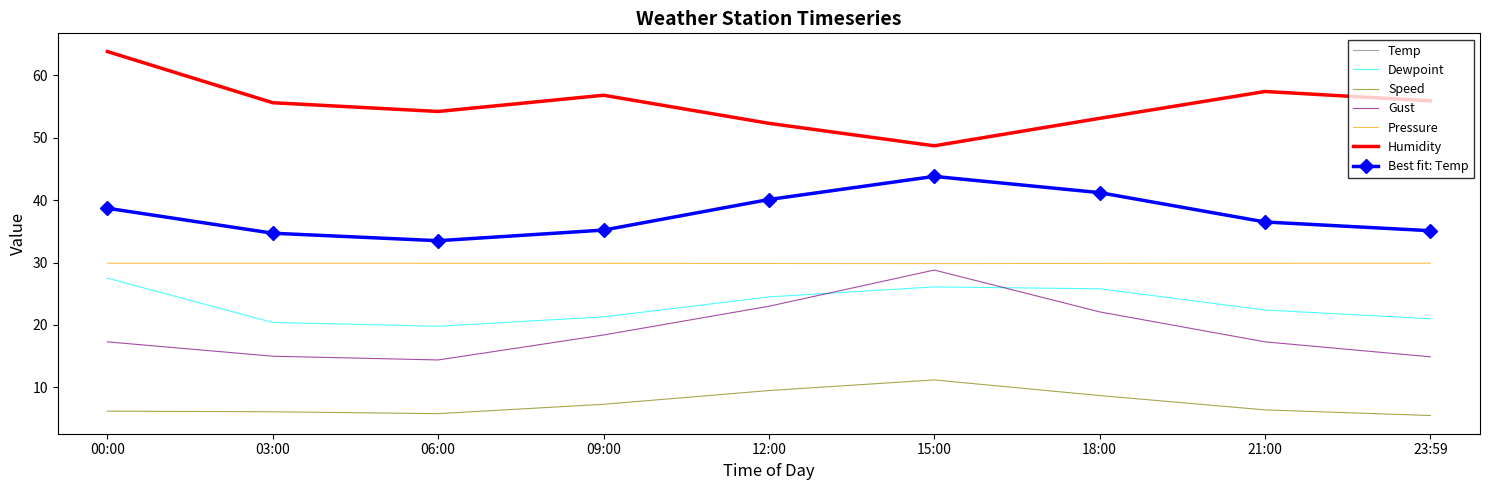

What is the average value of the Temp series?

37.6